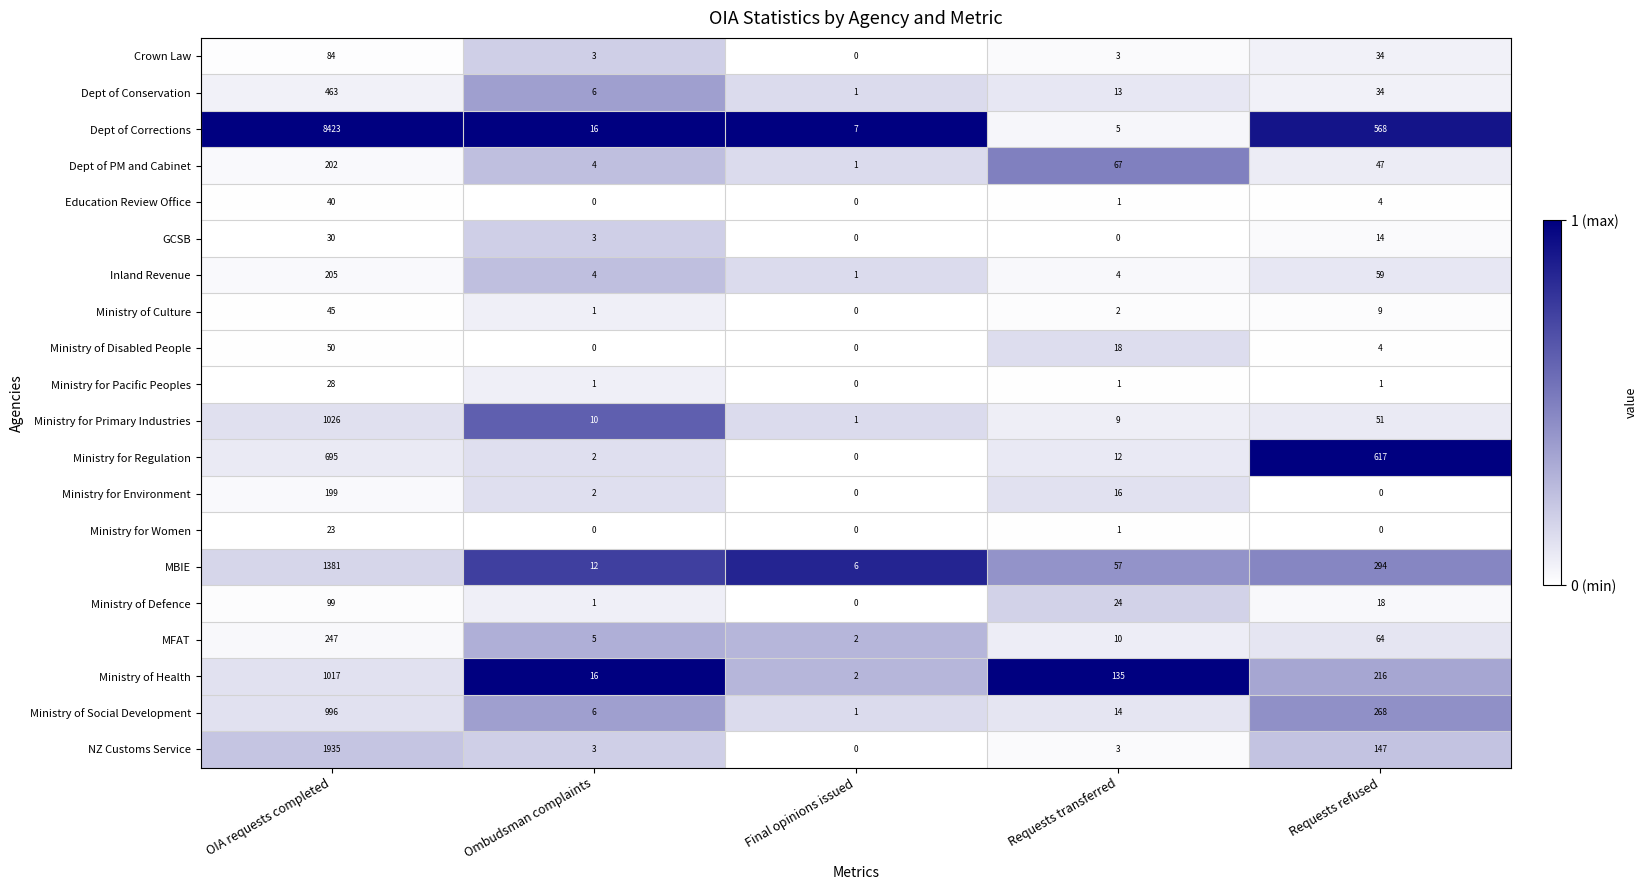

Is it true that MFAT equals 75 at OIA requests completed?

False